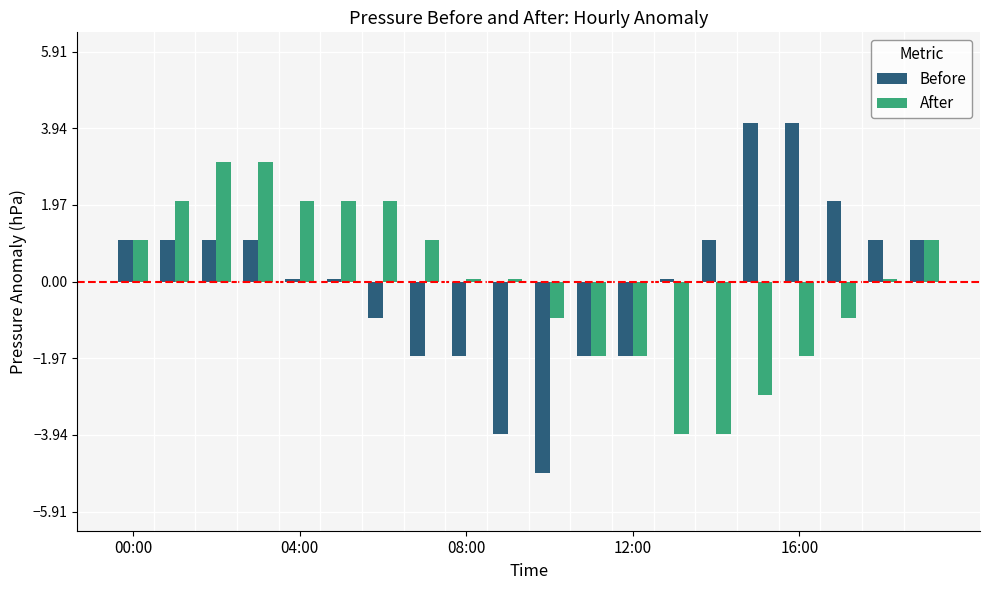

How many data points does each series have?

20